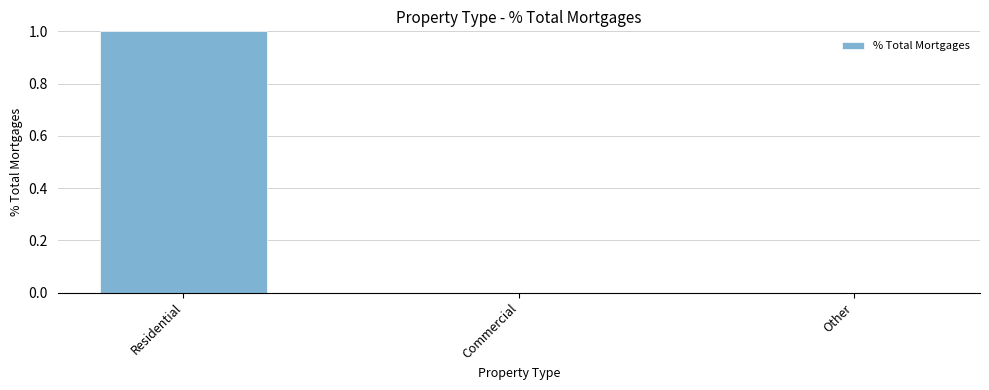

Which has a higher value, Commercial or Residential?

Residential